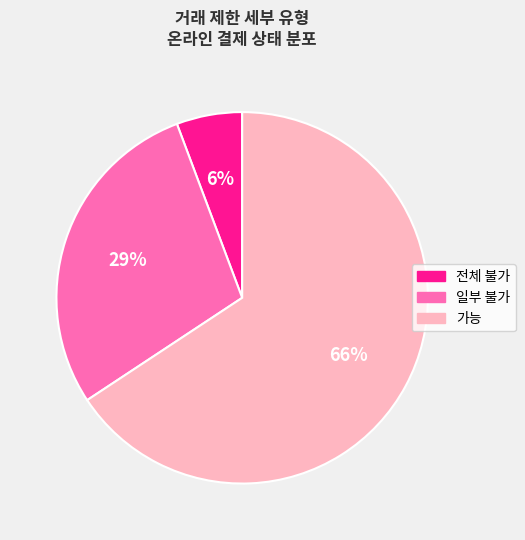

Is there a majority slice in this chart?

Yes